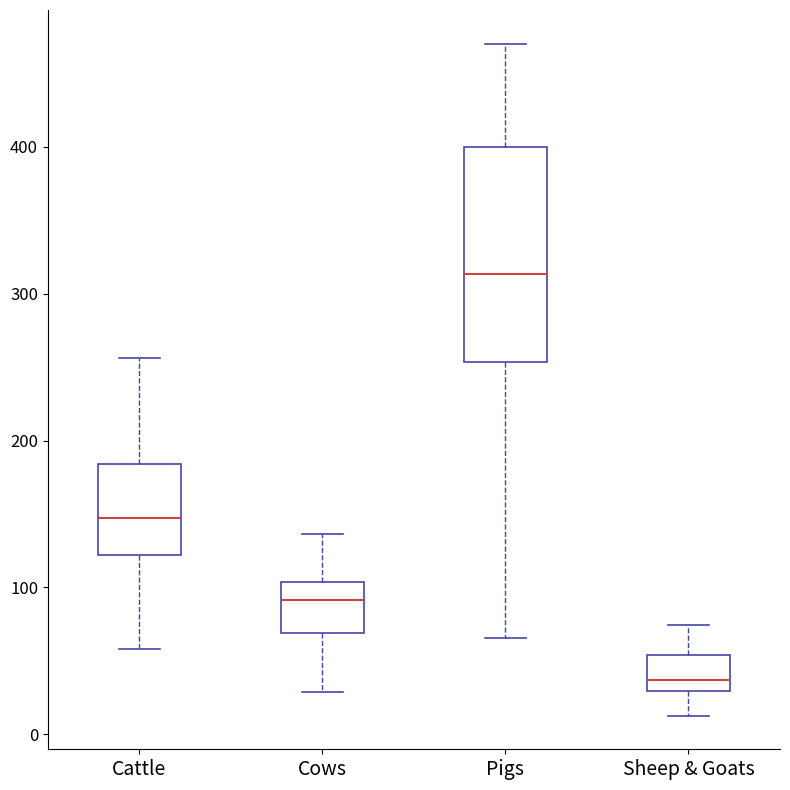

Which box is the tallest, from its lower edge to its upper edge?

Pigs